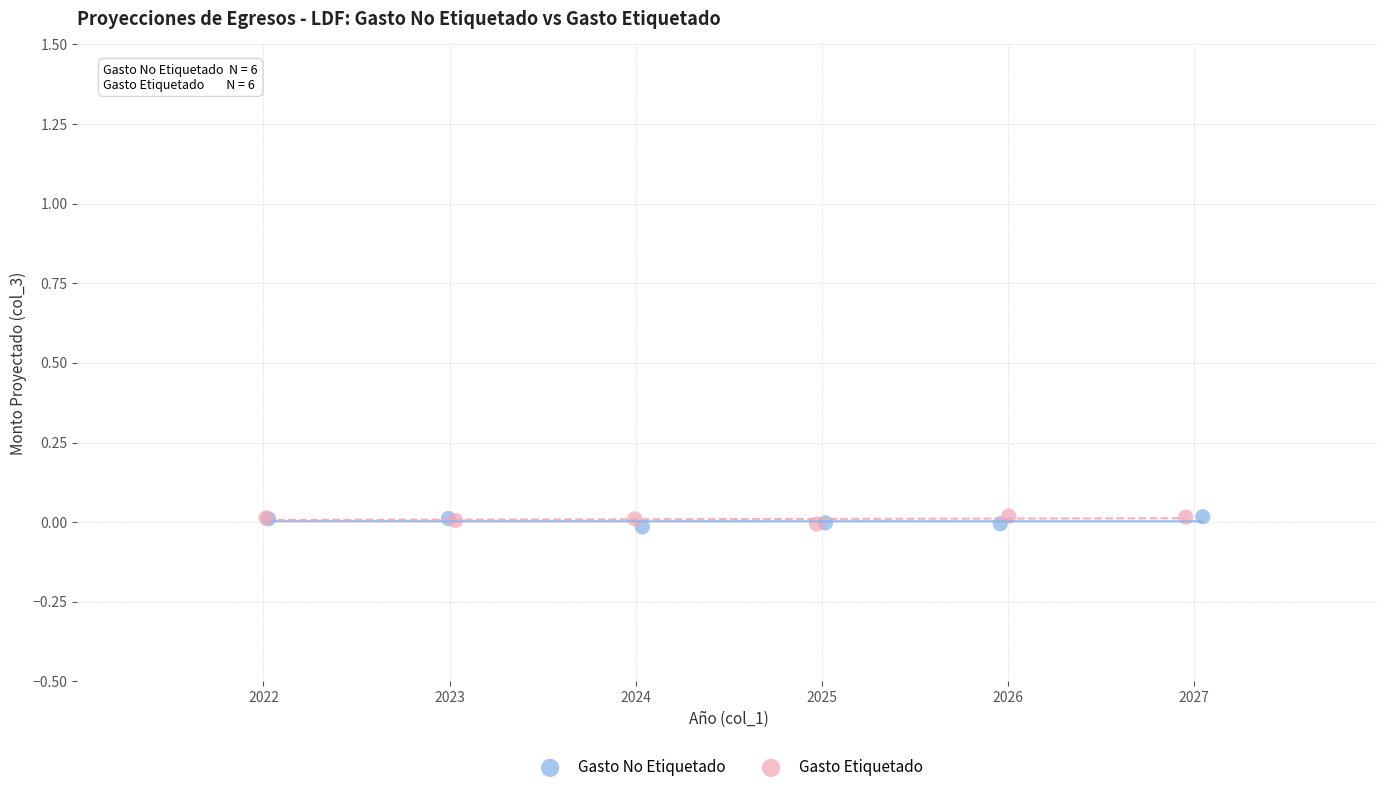

What are all the series names shown in the legend?

Gasto No Etiquetado, Gasto Etiquetado